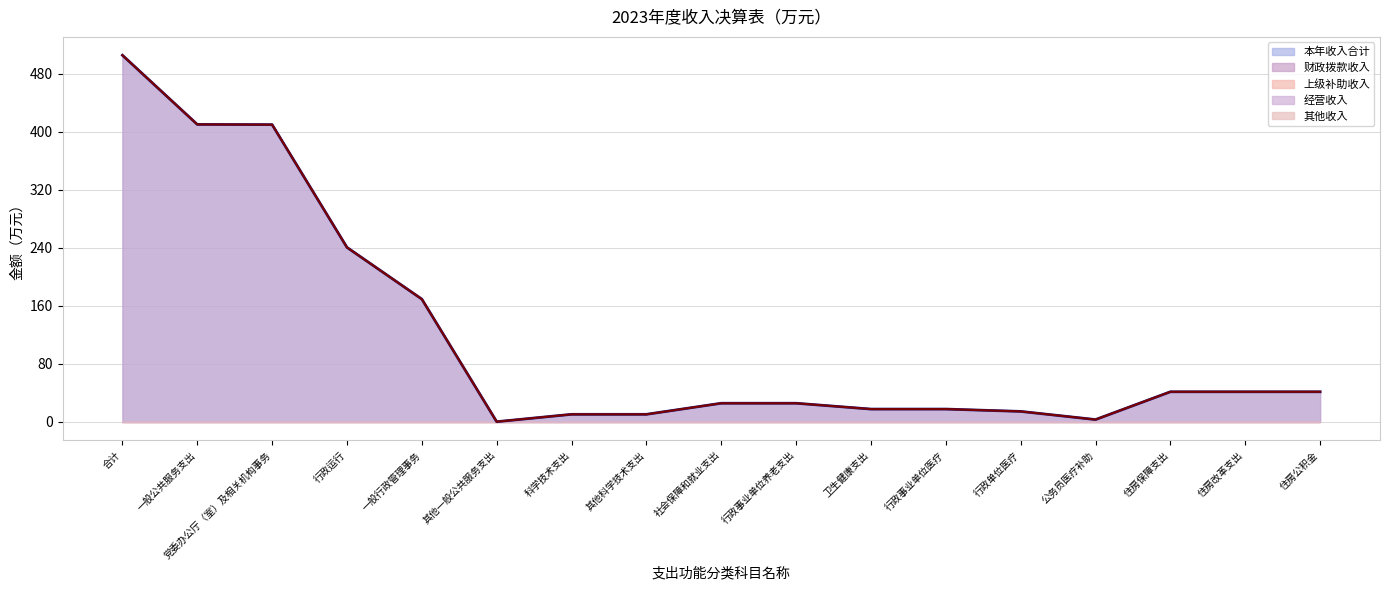

How many lines are shown in the chart?

5